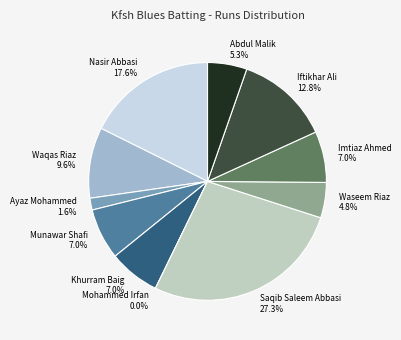

True or false: Nasir Abbasi accounts for 18% of the total.

True